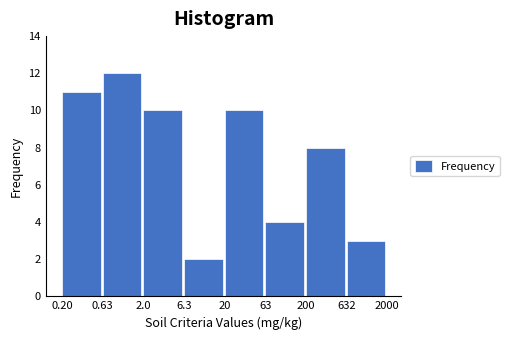

Reading right to left, list all the values displayed in this chart.

632=3	200=8	63=4	20=10	6.3=2	2.0=10	0.63=12	0.20=11